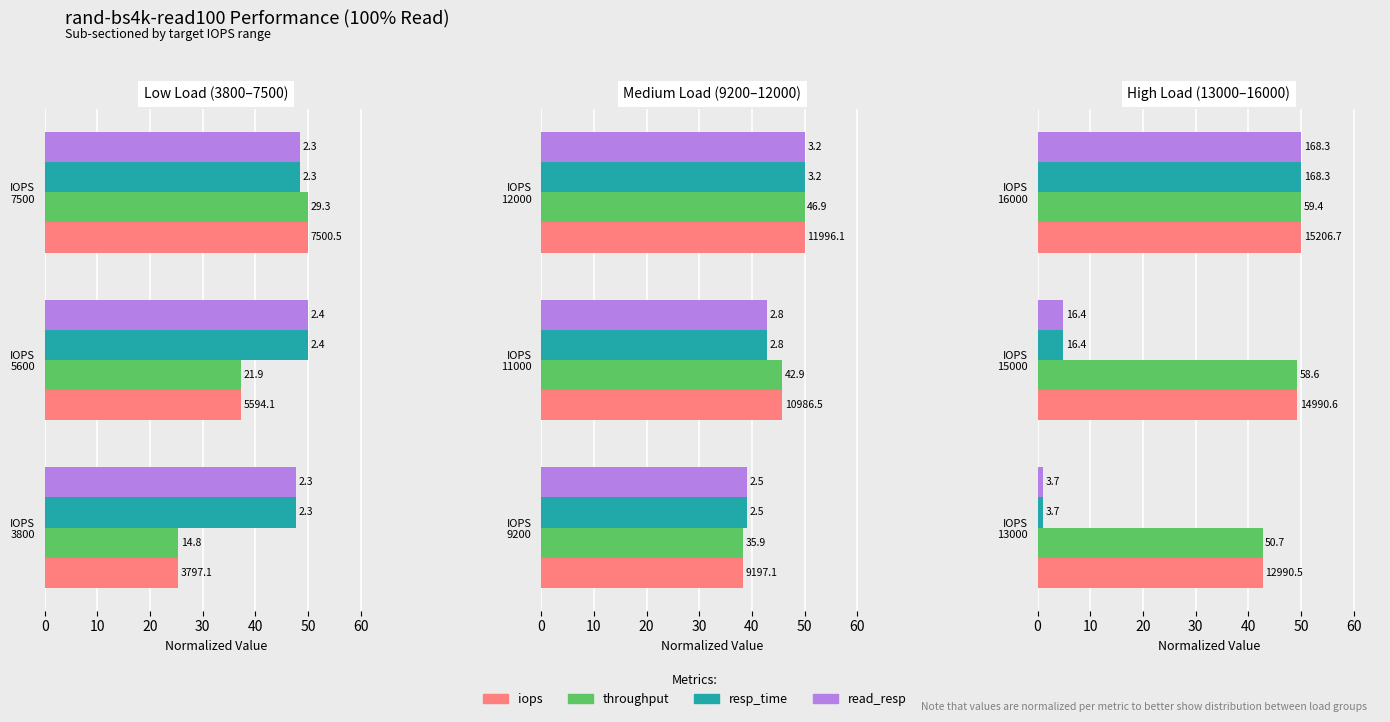

What is the maximum value shown in the chart?

50.0